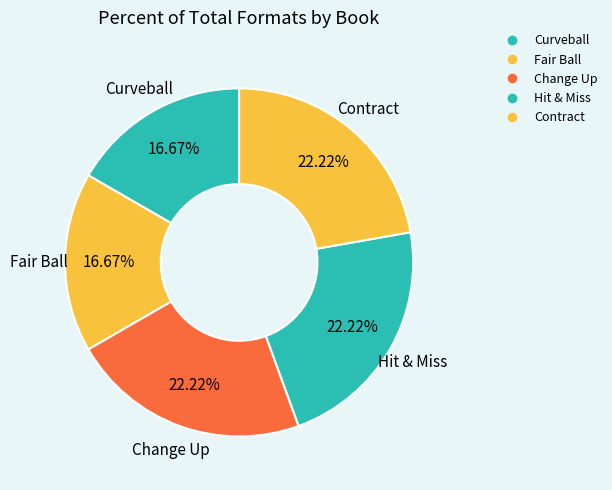

How many slices are in this pie chart?

5